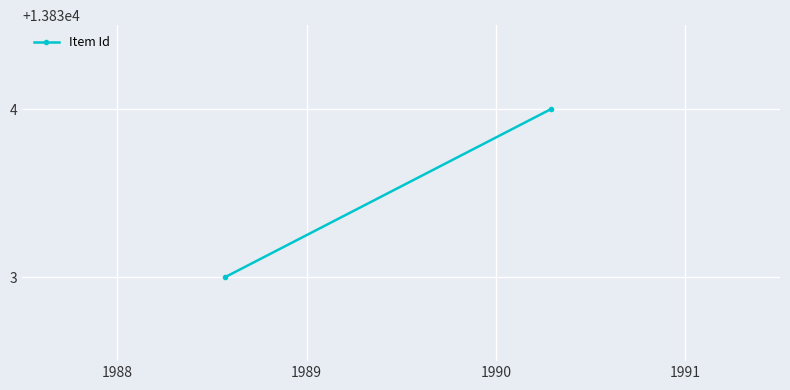

What is the sum of all values?

27667